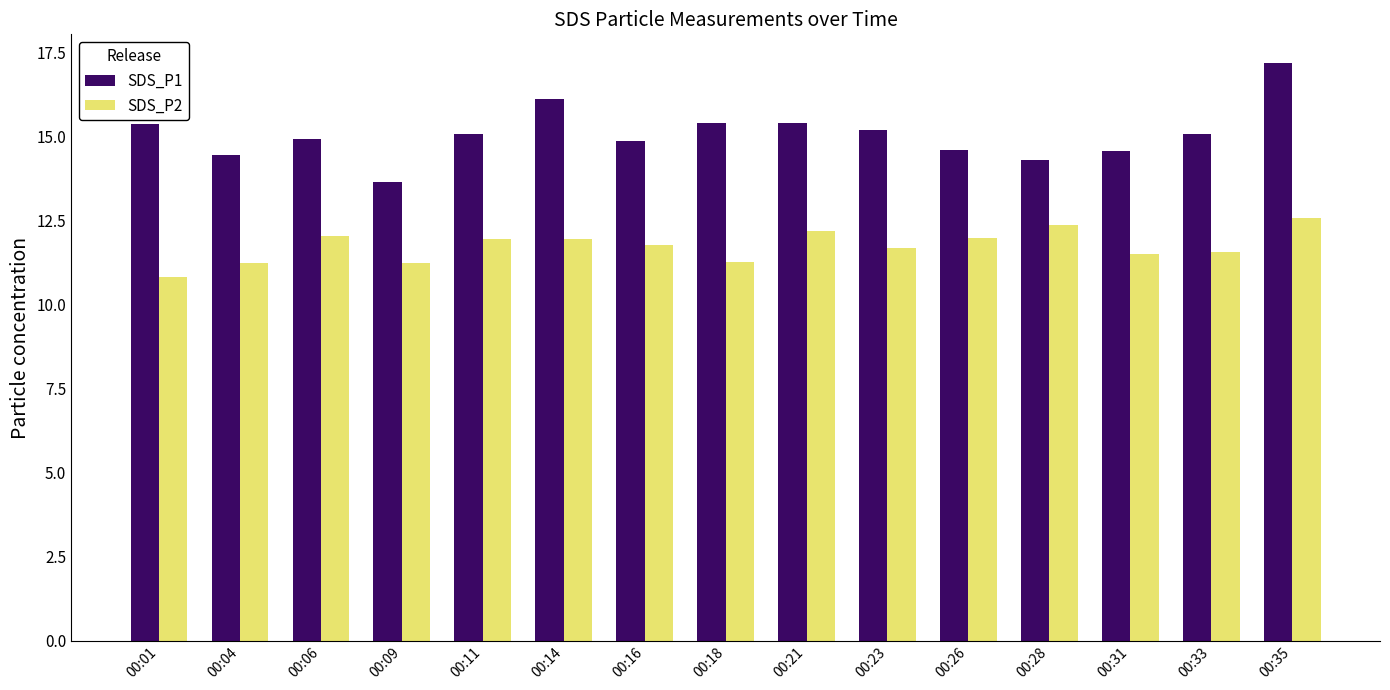

What is the difference between the maximum and minimum values in the SDS_P2 series?

1.8